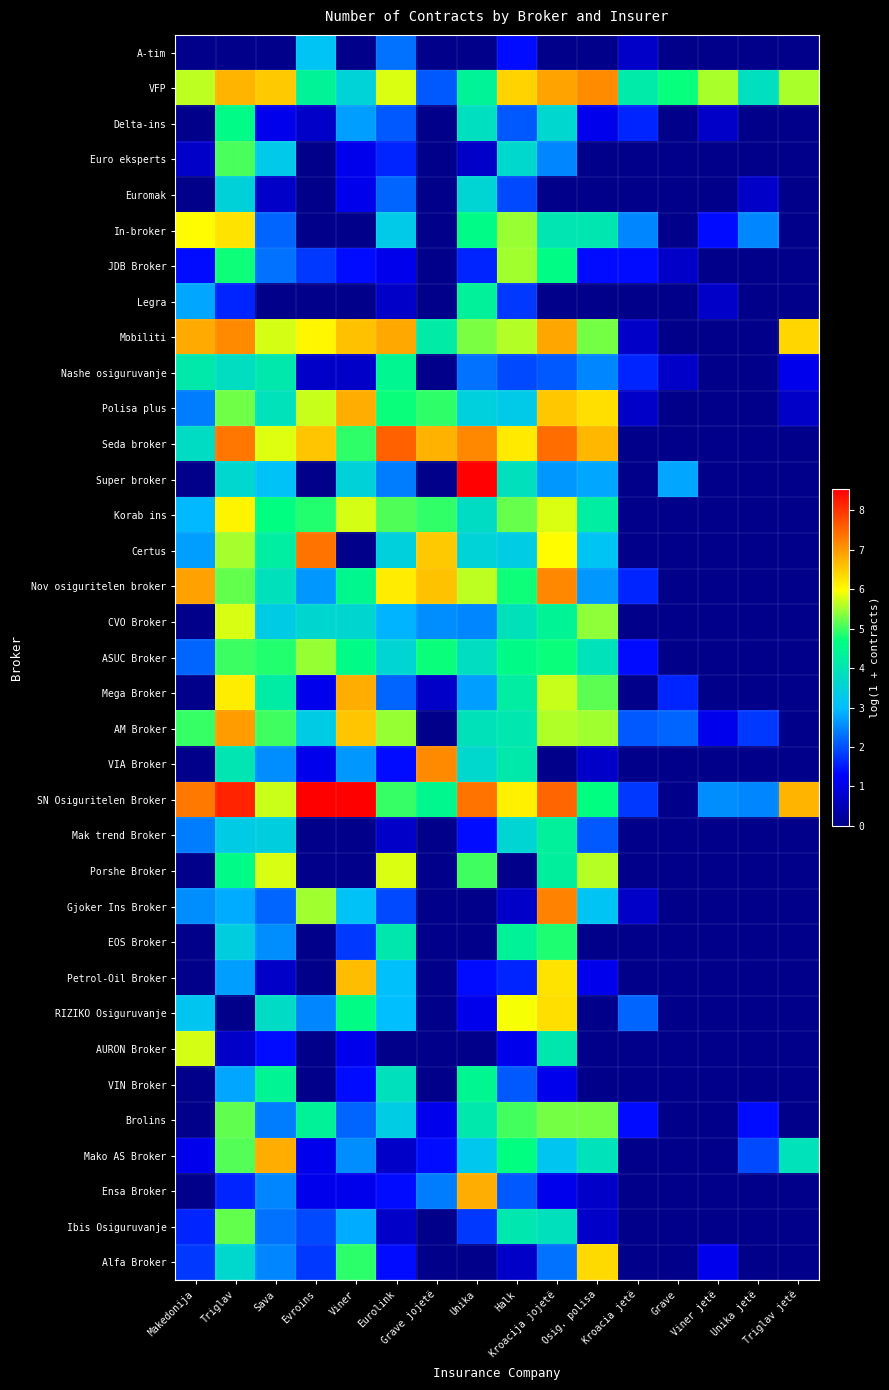

Reading left to right, transcribe all the data shown in this chart.

A-tim: Makedonija=0.0	Triglav=0.0	Sava=0.0	Evroins=3.1	Viner=0.0	Eurolink=2.3	Grave jojetë=0.0	Unika=0.0	Halk=1.4	Kroacija jojetë=0.0	Osig. polisa=0.0	Kroacia jetë=0.7	Grave=0.0	Viner jetë=0.0	Unika jetë=0.0	Triglav jetë=0.0
VFP: Makedonija=5.6	Triglav=6.7	Sava=6.5	Evroins=4.4	Viner=3.5	Eurolink=5.8	Grave jojetë=2.1	Unika=4.4	Halk=6.4	Kroacija jojetë=6.9	Osig. polisa=7.1	Kroacia jetë=4.1	Grave=4.7	Viner jetë=5.5	Unika jetë=3.9	Triglav jetë=5.5
Delta-ins: Makedonija=0.0	Triglav=4.6	Sava=1.1	Evroins=0.7	Viner=2.7	Eurolink=2.1	Grave jojetë=0.0	Unika=3.9	Halk=2.1	Kroacija jojetë=3.6	Osig. polisa=1.1	Kroacia jetë=1.6	Grave=0.0	Viner jetë=0.7	Unika jetë=0.0	Triglav jetë=0.0
Euro eksperts: Makedonija=0.7	Triglav=5.1	Sava=3.3	Evroins=0.0	Viner=1.1	Eurolink=1.6	Grave jojetë=0.0	Unika=0.7	Halk=3.7	Kroacija jojetë=2.5	Osig. polisa=0.0	Kroacia jetë=0.0	Grave=0.0	Viner jetë=0.0	Unika jetë=0.0	Triglav jetë=0.0
Euromak: Makedonija=0.0	Triglav=3.5	Sava=0.7	Evroins=0.0	Viner=1.1	Eurolink=2.2	Grave jojetë=0.0	Unika=3.6	Halk=1.9	Kroacija jojetë=0.0	Osig. polisa=0.0	Kroacia jetë=0.0	Grave=0.0	Viner jetë=0.0	Unika jetë=0.7	Triglav jetë=0.0
In-broker: Makedonija=6.0	Triglav=6.2	Sava=2.2	Evroins=0.0	Viner=0.0	Eurolink=3.3	Grave jojetë=0.0	Unika=4.6	Halk=5.5	Kroacija jojetë=4.0	Osig. polisa=4.0	Kroacia jetë=2.5	Grave=0.0	Viner jetë=1.4	Unika jetë=2.5	Triglav jetë=0.0
JDB Broker: Makedonija=1.4	Triglav=4.8	Sava=2.3	Evroins=1.8	Viner=1.4	Eurolink=1.1	Grave jojetë=0.0	Unika=1.6	Halk=5.5	Kroacija jojetë=4.6	Osig. polisa=1.4	Kroacia jetë=1.4	Grave=0.7	Viner jetë=0.0	Unika jetë=0.0	Triglav jetë=0.0
Legra: Makedonija=2.8	Triglav=1.6	Sava=0.0	Evroins=0.0	Viner=0.0	Eurolink=0.7	Grave jojetë=0.0	Unika=4.3	Halk=1.8	Kroacija jojetë=0.0	Osig. polisa=0.0	Kroacia jetë=0.0	Grave=0.0	Viner jetë=0.7	Unika jetë=0.0	Triglav jetë=0.0
Mobiliti: Makedonija=6.8	Triglav=7.1	Sava=5.8	Evroins=6.1	Viner=6.6	Eurolink=6.8	Grave jojetë=4.2	Unika=5.3	Halk=5.6	Kroacija jojetë=6.9	Osig. polisa=5.3	Kroacia jetë=0.7	Grave=0.0	Viner jetë=0.0	Unika jetë=0.0	Triglav jetë=6.4
Nashe osiguruvanje: Makedonija=4.1	Triglav=3.8	Sava=4.1	Evroins=0.7	Viner=0.7	Eurolink=4.5	Grave jojetë=0.0	Unika=2.3	Halk=1.9	Kroacija jojetë=2.1	Osig. polisa=2.5	Kroacia jetë=1.6	Grave=0.7	Viner jetë=0.0	Unika jetë=0.0	Triglav jetë=1.1
Polisa plus: Makedonija=2.4	Triglav=5.3	Sava=3.9	Evroins=5.7	Viner=6.8	Eurolink=4.7	Grave jojetë=4.9	Unika=3.4	Halk=3.3	Kroacija jojetë=6.5	Osig. polisa=6.3	Kroacia jetë=0.7	Grave=0.0	Viner jetë=0.0	Unika jetë=0.0	Triglav jetë=0.7
Seda broker: Makedonija=3.8	Triglav=7.3	Sava=5.8	Evroins=6.5	Viner=4.9	Eurolink=7.6	Grave jojetë=6.7	Unika=7.2	Halk=6.2	Kroacija jojetë=7.4	Osig. polisa=6.7	Kroacia jetë=0.0	Grave=0.0	Viner jetë=0.0	Unika jetë=0.0	Triglav jetë=0.0
Super broker: Makedonija=0.0	Triglav=3.6	Sava=3.1	Evroins=0.0	Viner=3.5	Eurolink=2.4	Grave jojetë=0.0	Unika=8.5	Halk=3.9	Kroacija jojetë=2.6	Osig. polisa=2.8	Kroacia jetë=0.0	Grave=2.8	Viner jetë=0.0	Unika jetë=0.0	Triglav jetë=0.0
Korab ins: Makedonija=2.9	Triglav=6.1	Sava=4.7	Evroins=4.9	Viner=5.8	Eurolink=5.1	Grave jojetë=4.9	Unika=3.8	Halk=5.2	Kroacija jojetë=5.8	Osig. polisa=4.2	Kroacia jetë=0.0	Grave=0.0	Viner jetë=0.0	Unika jetë=0.0	Triglav jetë=0.0
Certus: Makedonija=2.7	Triglav=5.5	Sava=4.2	Evroins=7.4	Viner=0.0	Eurolink=3.5	Grave jojetë=6.5	Unika=3.5	Halk=3.4	Kroacija jojetë=6.0	Osig. polisa=3.1	Kroacia jetë=0.0	Grave=0.0	Viner jetë=0.0	Unika jetë=0.0	Triglav jetë=0.0
Nov osiguritelen broker: Makedonija=6.9	Triglav=5.2	Sava=3.9	Evroins=2.6	Viner=4.5	Eurolink=6.2	Grave jojetë=6.6	Unika=5.6	Halk=4.8	Kroacija jojetë=7.2	Osig. polisa=2.6	Kroacia jetë=1.6	Grave=0.0	Viner jetë=0.0	Unika jetë=0.0	Triglav jetë=0.0
CVO Broker: Makedonija=0.0	Triglav=5.8	Sava=3.3	Evroins=3.6	Viner=3.6	Eurolink=2.9	Grave jojetë=2.6	Unika=2.5	Halk=3.9	Kroacija jojetë=4.4	Osig. polisa=5.4	Kroacia jetë=0.0	Grave=0.0	Viner jetë=0.0	Unika jetë=0.0	Triglav jetë=0.0
ASUC Broker: Makedonija=2.2	Triglav=5.0	Sava=4.9	Evroins=5.4	Viner=4.6	Eurolink=3.6	Grave jojetë=4.7	Unika=3.8	Halk=4.6	Kroacija jojetë=4.7	Osig. polisa=3.9	Kroacia jetë=1.4	Grave=0.0	Viner jetë=0.0	Unika jetë=0.0	Triglav jetë=0.0
Mega Broker: Makedonija=0.0	Triglav=6.1	Sava=4.2	Evroins=1.1	Viner=6.8	Eurolink=2.2	Grave jojetë=0.7	Unika=2.7	Halk=4.2	Kroacija jojetë=5.7	Osig. polisa=5.2	Kroacia jetë=0.0	Grave=1.6	Viner jetë=0.0	Unika jetë=0.0	Triglav jetë=0.0
AM Broker: Makedonija=5.0	Triglav=7.0	Sava=5.0	Evroins=3.3	Viner=6.5	Eurolink=5.4	Grave jojetë=0.0	Unika=3.9	Halk=4.1	Kroacija jojetë=5.6	Osig. polisa=5.5	Kroacia jetë=2.1	Grave=2.2	Viner jetë=1.1	Unika jetë=1.8	Triglav jetë=0.0
VIA Broker: Makedonija=0.0	Triglav=4.0	Sava=2.6	Evroins=1.1	Viner=2.6	Eurolink=1.4	Grave jojetë=7.1	Unika=3.7	Halk=4.1	Kroacija jojetë=0.0	Osig. polisa=0.7	Kroacia jetë=0.0	Grave=0.0	Viner jetë=0.0	Unika jetë=0.0	Triglav jetë=0.0
SN Osiguritelen Broker: Makedonija=7.3	Triglav=8.2	Sava=5.7	Evroins=8.5	Viner=8.5	Eurolink=5.0	Grave jojetë=4.5	Unika=7.4	Halk=6.1	Kroacija jojetë=7.5	Osig. polisa=4.7	Kroacia jetë=1.8	Grave=0.0	Viner jetë=2.6	Unika jetë=2.5	Triglav jetë=6.7
Mak trend Broker: Makedonija=2.4	Triglav=3.3	Sava=3.4	Evroins=0.0	Viner=0.0	Eurolink=0.7	Grave jojetë=0.0	Unika=1.4	Halk=3.6	Kroacija jojetë=4.3	Osig. polisa=2.1	Kroacia jetë=0.0	Grave=0.0	Viner jetë=0.0	Unika jetë=0.0	Triglav jetë=0.0
Porshe Broker: Makedonija=0.0	Triglav=4.6	Sava=5.8	Evroins=0.0	Viner=0.0	Eurolink=5.8	Grave jojetë=0.0	Unika=5.0	Halk=0.0	Kroacija jojetë=4.3	Osig. polisa=5.6	Kroacia jetë=0.0	Grave=0.0	Viner jetë=0.0	Unika jetë=0.0	Triglav jetë=0.0
Gjoker Ins Broker: Makedonija=2.6	Triglav=2.8	Sava=2.2	Evroins=5.5	Viner=3.1	Eurolink=1.9	Grave jojetë=0.0	Unika=0.0	Halk=0.7	Kroacija jojetë=7.2	Osig. polisa=3.1	Kroacia jetë=0.7	Grave=0.0	Viner jetë=0.0	Unika jetë=0.0	Triglav jetë=0.0
EOS Broker: Makedonija=0.0	Triglav=3.4	Sava=2.6	Evroins=0.0	Viner=1.8	Eurolink=4.1	Grave jojetë=0.0	Unika=0.0	Halk=4.4	Kroacija jojetë=4.8	Osig. polisa=0.0	Kroacia jetë=0.0	Grave=0.0	Viner jetë=0.0	Unika jetë=0.0	Triglav jetë=0.0
Petrol-Oil Broker: Makedonija=0.0	Triglav=2.7	Sava=0.7	Evroins=0.0	Viner=6.6	Eurolink=3.0	Grave jojetë=0.0	Unika=1.4	Halk=1.6	Kroacija jojetë=6.2	Osig. polisa=1.1	Kroacia jetë=0.0	Grave=0.0	Viner jetë=0.0	Unika jetë=0.0	Triglav jetë=0.0
RIZIKO Osiguruvanje: Makedonija=3.2	Triglav=0.0	Sava=3.8	Evroins=2.5	Viner=4.6	Eurolink=3.0	Grave jojetë=0.0	Unika=1.1	Halk=5.9	Kroacija jojetë=6.3	Osig. polisa=0.0	Kroacia jetë=2.2	Grave=0.0	Viner jetë=0.0	Unika jetë=0.0	Triglav jetë=0.0
AURON Broker: Makedonija=5.8	Triglav=0.7	Sava=1.4	Evroins=0.0	Viner=1.1	Eurolink=0.0	Grave jojetë=0.0	Unika=0.0	Halk=1.1	Kroacija jojetë=4.1	Osig. polisa=0.0	Kroacia jetë=0.0	Grave=0.0	Viner jetë=0.0	Unika jetë=0.0	Triglav jetë=0.0
VIN Broker: Makedonija=0.0	Triglav=2.8	Sava=4.4	Evroins=0.0	Viner=1.4	Eurolink=3.9	Grave jojetë=0.0	Unika=4.5	Halk=2.1	Kroacija jojetë=1.1	Osig. polisa=0.0	Kroacia jetë=0.0	Grave=0.0	Viner jetë=0.0	Unika jetë=0.0	Triglav jetë=0.0
Brolins: Makedonija=0.0	Triglav=5.2	Sava=2.4	Evroins=4.4	Viner=2.2	Eurolink=3.4	Grave jojetë=1.1	Unika=4.1	Halk=5.0	Kroacija jojetë=5.3	Osig. polisa=5.3	Kroacia jetë=1.4	Grave=0.0	Viner jetë=0.0	Unika jetë=1.4	Triglav jetë=0.0
Mako AS Broker: Makedonija=1.1	Triglav=5.1	Sava=6.8	Evroins=1.1	Viner=2.6	Eurolink=0.7	Grave jojetë=1.4	Unika=3.2	Halk=4.7	Kroacija jojetë=3.2	Osig. polisa=3.9	Kroacia jetë=0.0	Grave=0.0	Viner jetë=0.0	Unika jetë=1.9	Triglav jetë=3.9
Ensa Broker: Makedonija=0.0	Triglav=1.6	Sava=2.5	Evroins=1.1	Viner=1.1	Eurolink=1.4	Grave jojetë=2.4	Unika=6.8	Halk=2.1	Kroacija jojetë=1.1	Osig. polisa=0.7	Kroacia jetë=0.0	Grave=0.0	Viner jetë=0.0	Unika jetë=0.0	Triglav jetë=0.0
Ibis Osiguruvanje: Makedonija=1.6	Triglav=5.2	Sava=2.3	Evroins=1.9	Viner=2.8	Eurolink=0.7	Grave jojetë=0.0	Unika=1.8	Halk=4.1	Kroacija jojetë=3.9	Osig. polisa=0.7	Kroacia jetë=0.0	Grave=0.0	Viner jetë=0.0	Unika jetë=0.0	Triglav jetë=0.0
Alfa Broker: Makedonija=1.8	Triglav=3.7	Sava=2.5	Evroins=1.8	Viner=4.9	Eurolink=1.4	Grave jojetë=0.0	Unika=0.0	Halk=0.7	Kroacija jojetë=2.3	Osig. polisa=6.4	Kroacia jetë=0.0	Grave=0.0	Viner jetë=1.1	Unika jetë=0.0	Triglav jetë=0.0